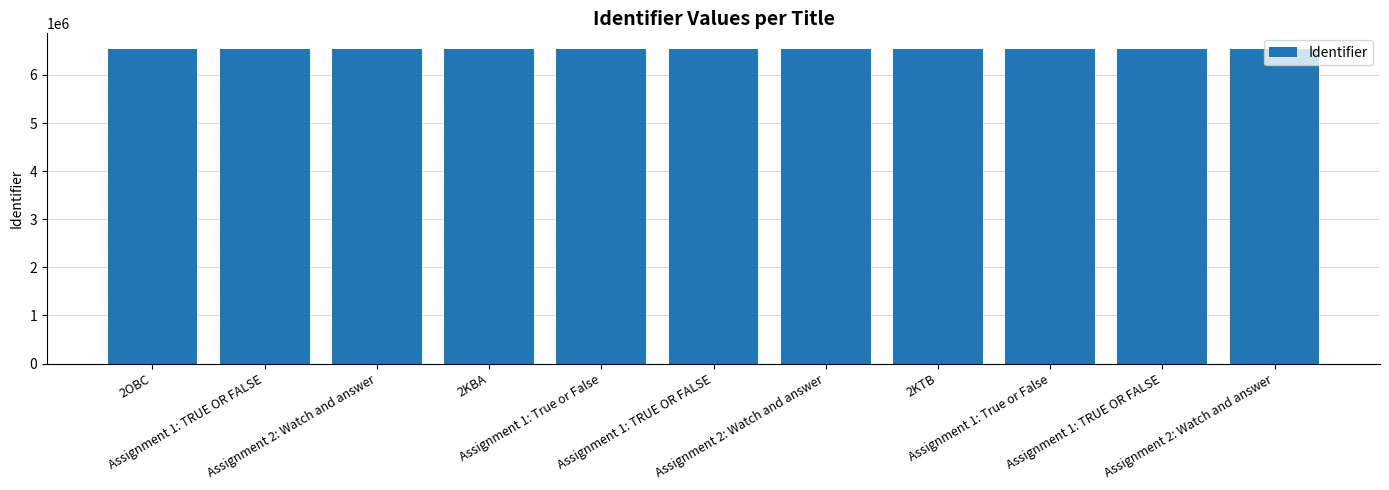

Is it true that the value at Assignment 1: True or False is 9520453?

False